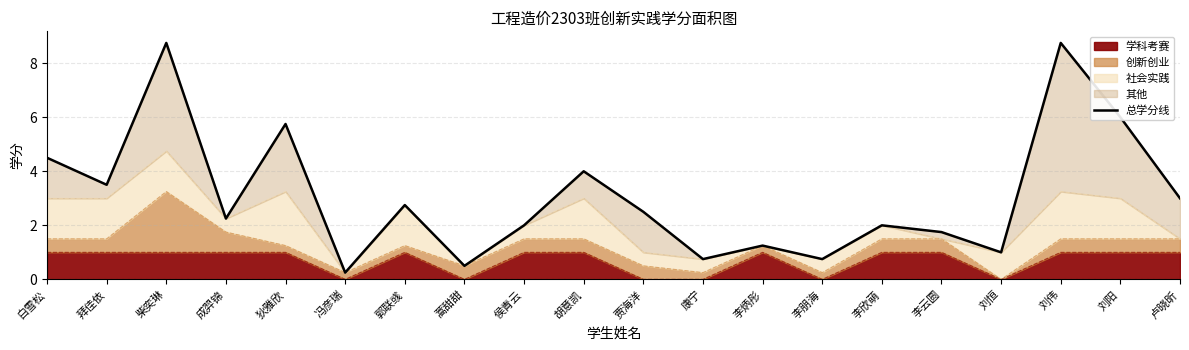

What is the maximum value shown in the chart?

8.8